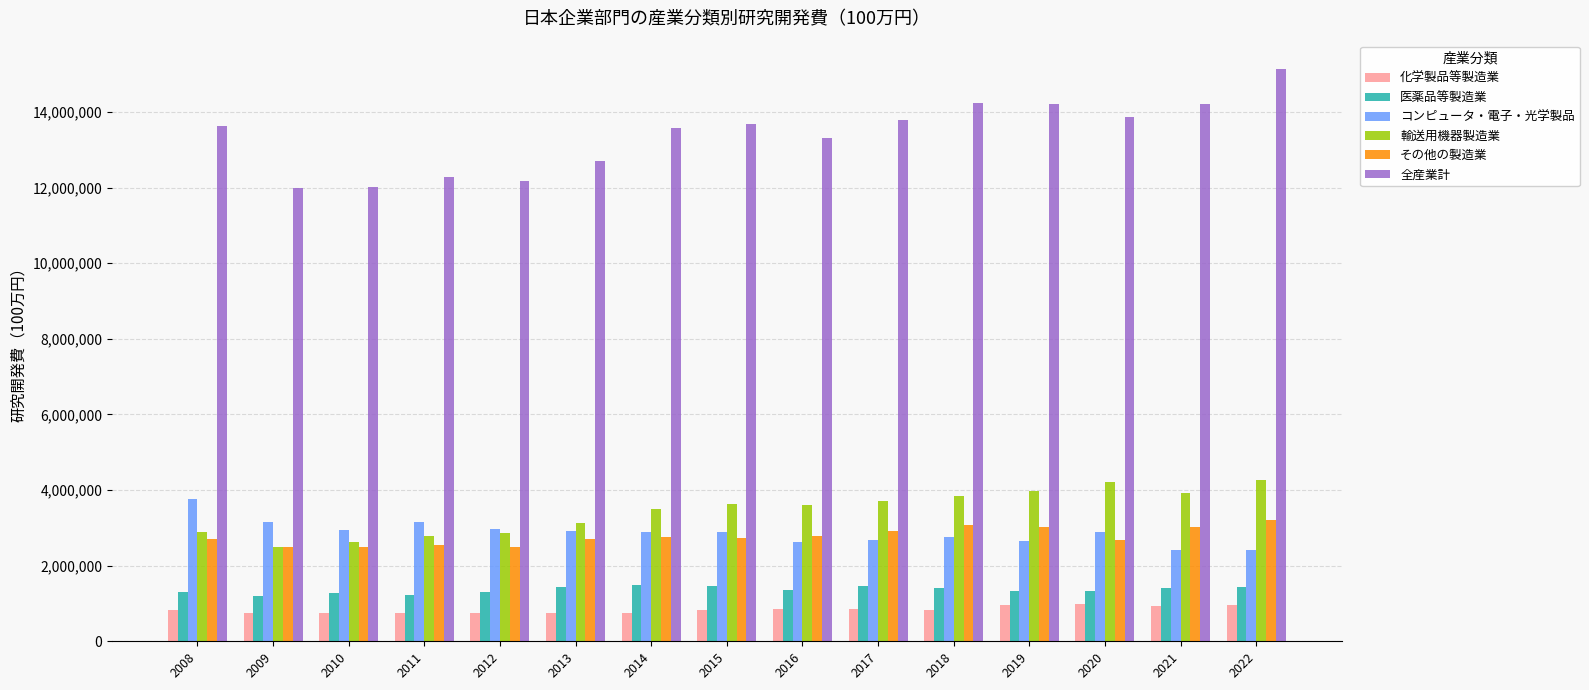

How many bars are there in total?

90